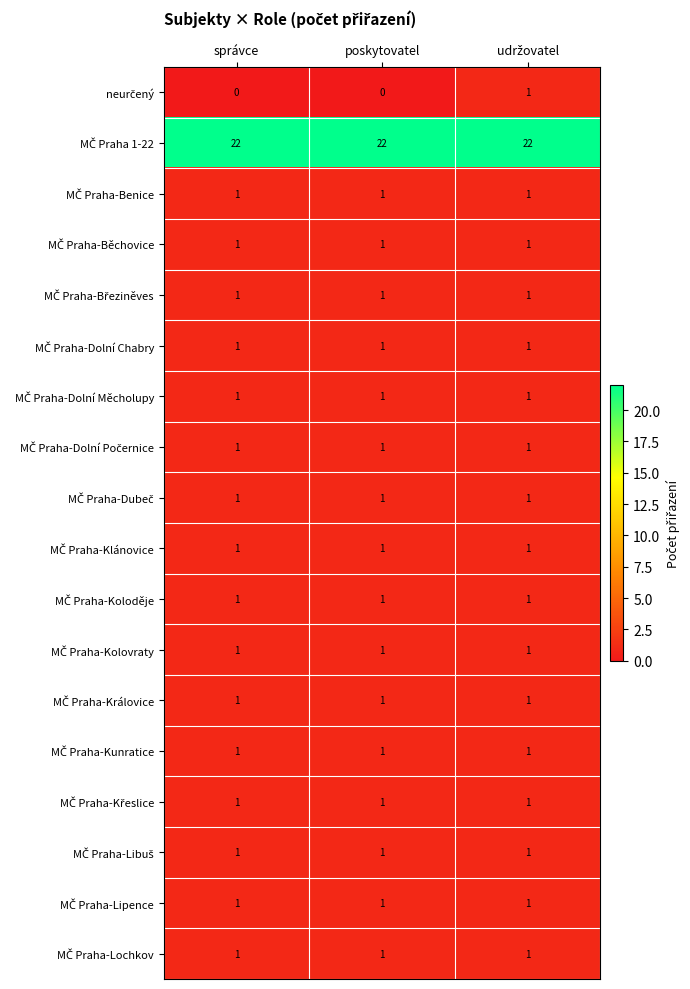

At how many categories does at least one series exceed 11?

3